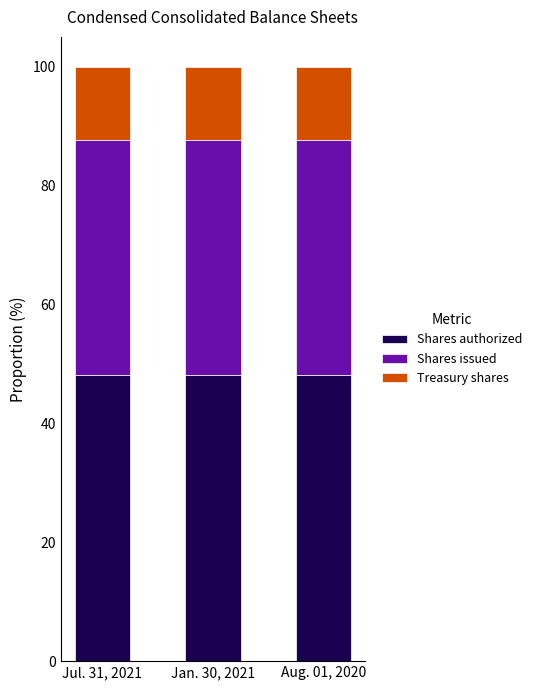

What is the total value across all series at Jul. 31, 2021?

100.0